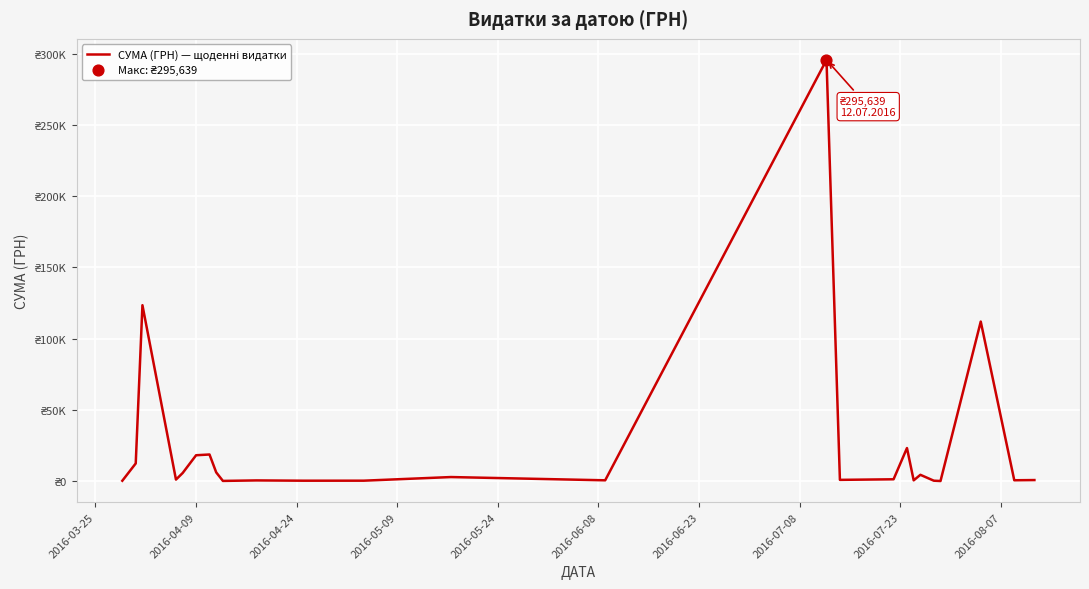

Is this an area chart (filled region under the line)?

No